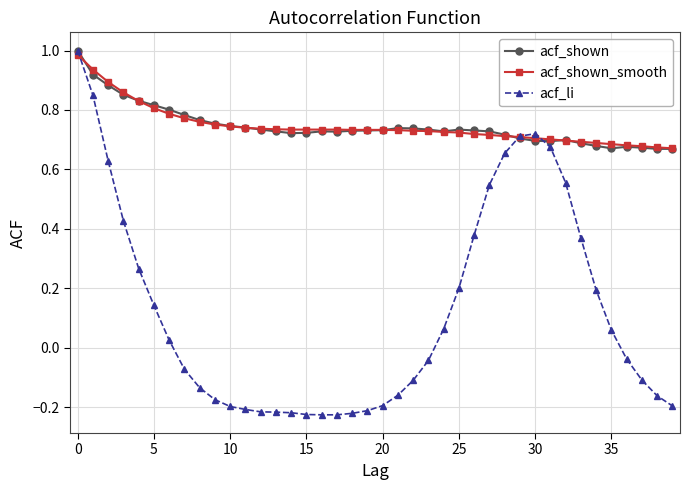

True or false: acf_shown has more than 0 points higher than both neighbors.

True